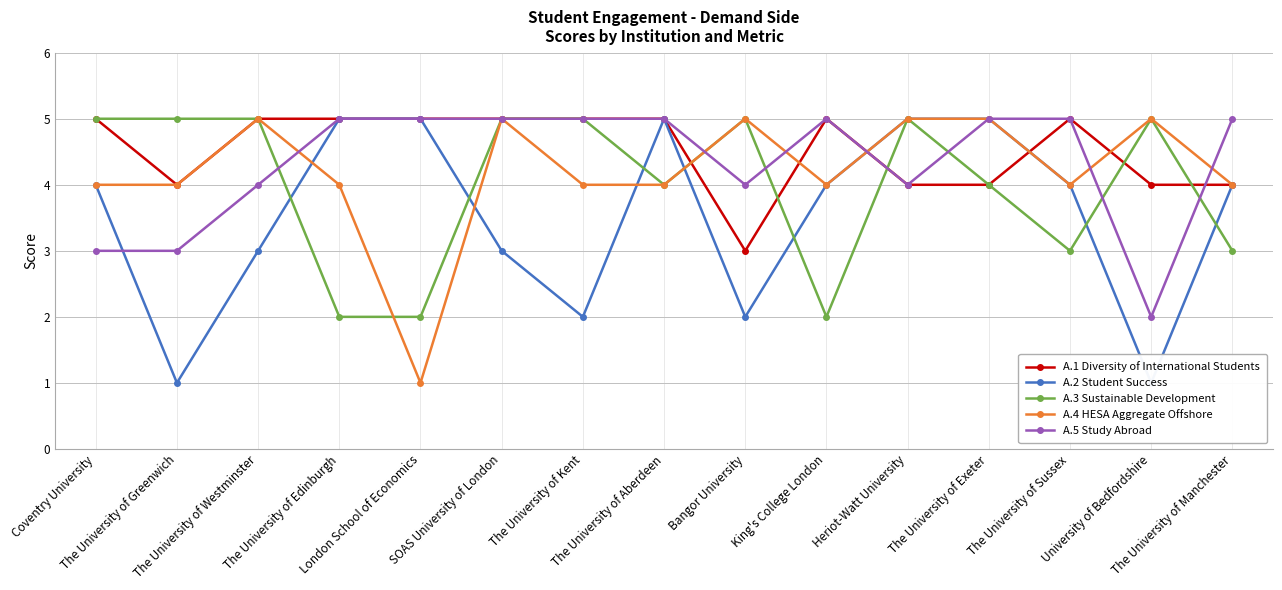

At how many categories does at least one series exceed 4?

15